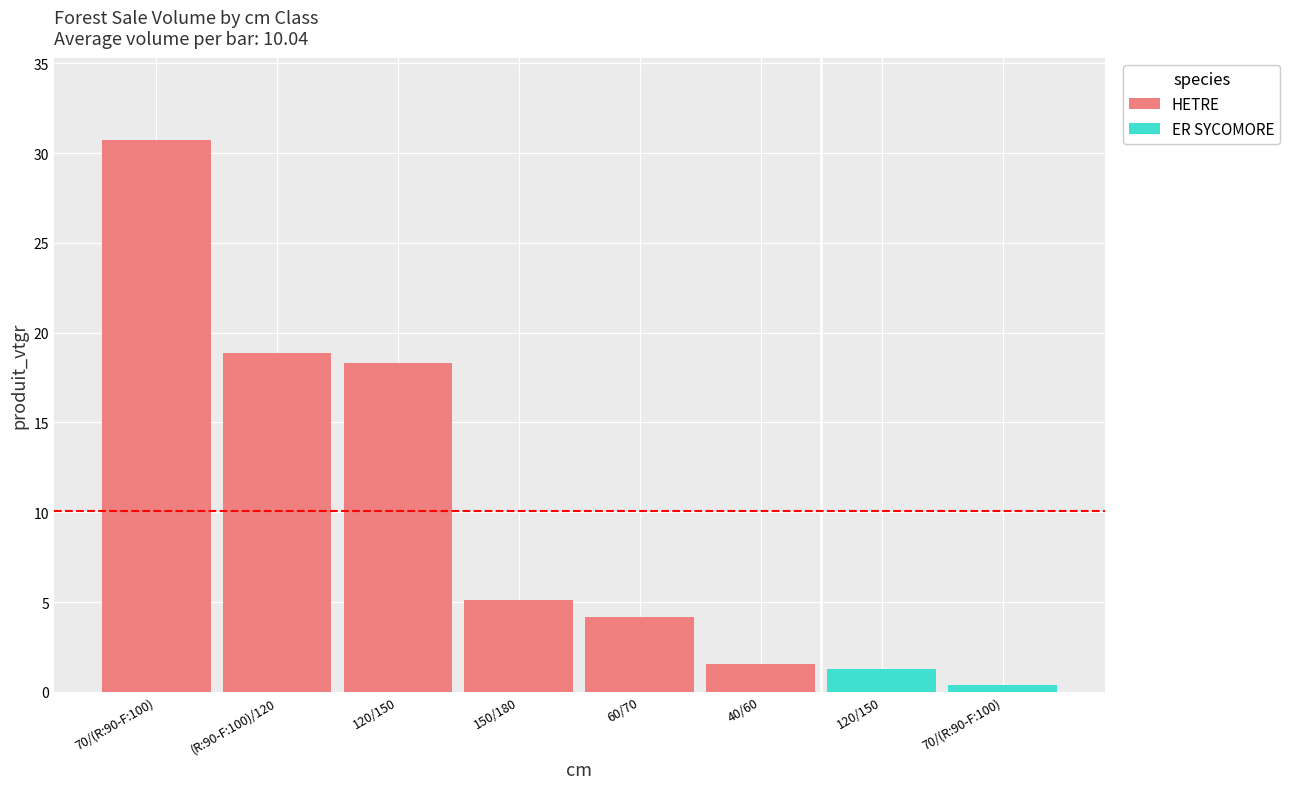

Reading left to right, list all the values displayed in this chart.

HETRE: 40/60=1.5	60/70=4.2	70/(R:90-F:100)=30.7	(R:90-F:100)/120=18.9	120/150=18.3	150/180=5.1
ER SYCOMORE: 40/60=0.0	60/70=0.0	70/(R:90-F:100)=0.4	(R:90-F:100)/120=0.0	120/150=1.3	150/180=0.0